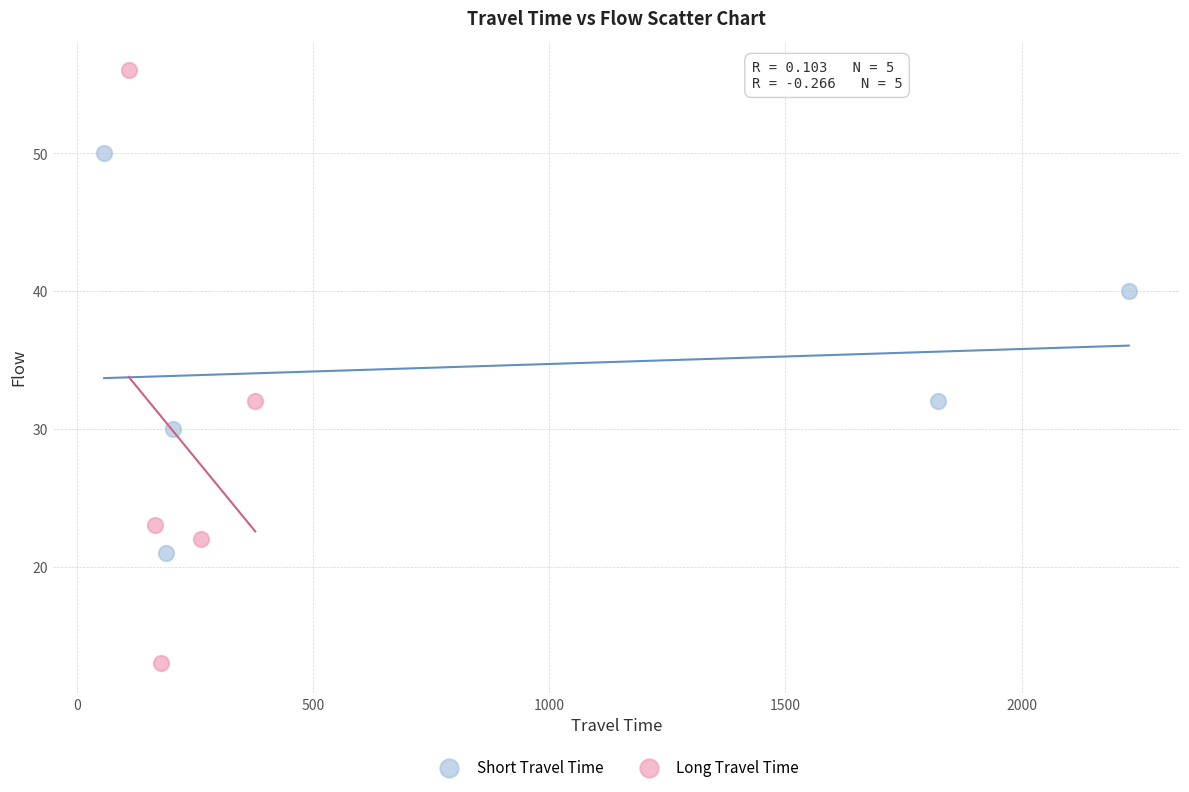

Which series has the widest spread of Y values?

Long Travel Time